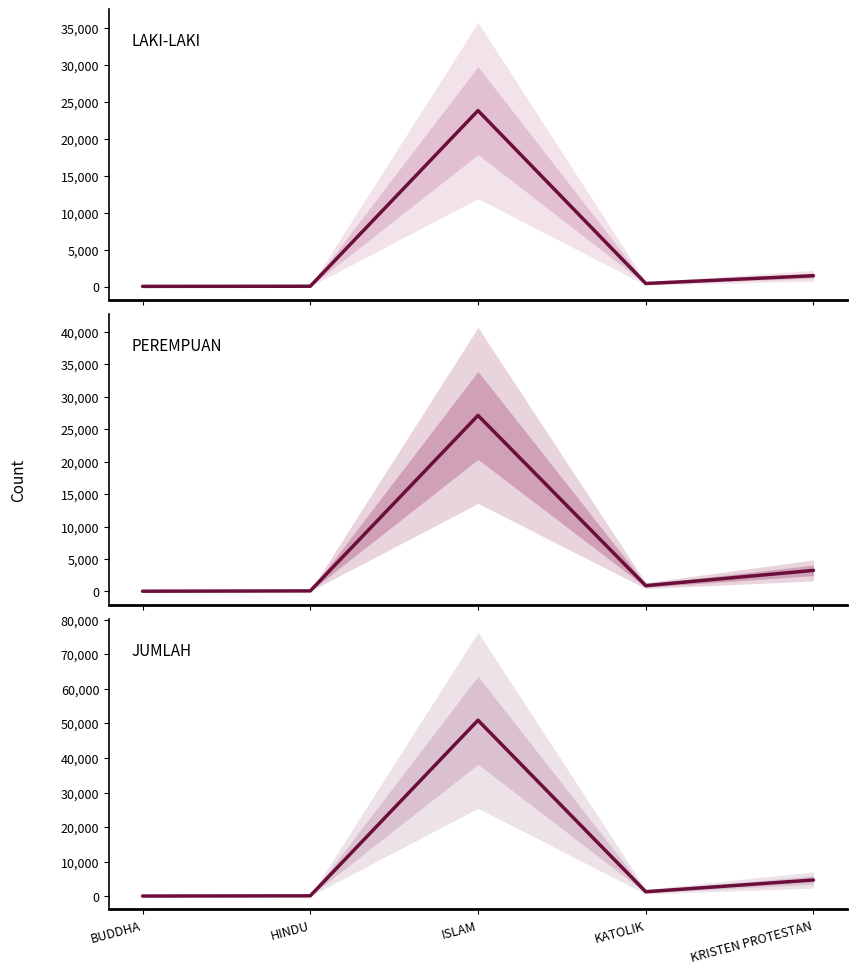

Rank the series by their maximum value, from lowest to highest.

LAKI-LAKI, PEREMPUAN, JUMLAH